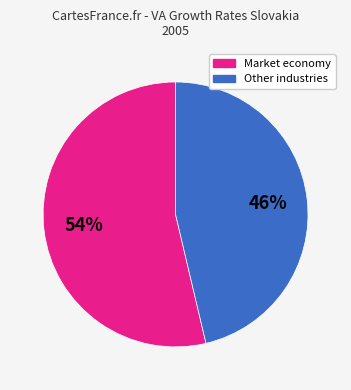

To the nearest percent, what is the average slice percentage?

50%